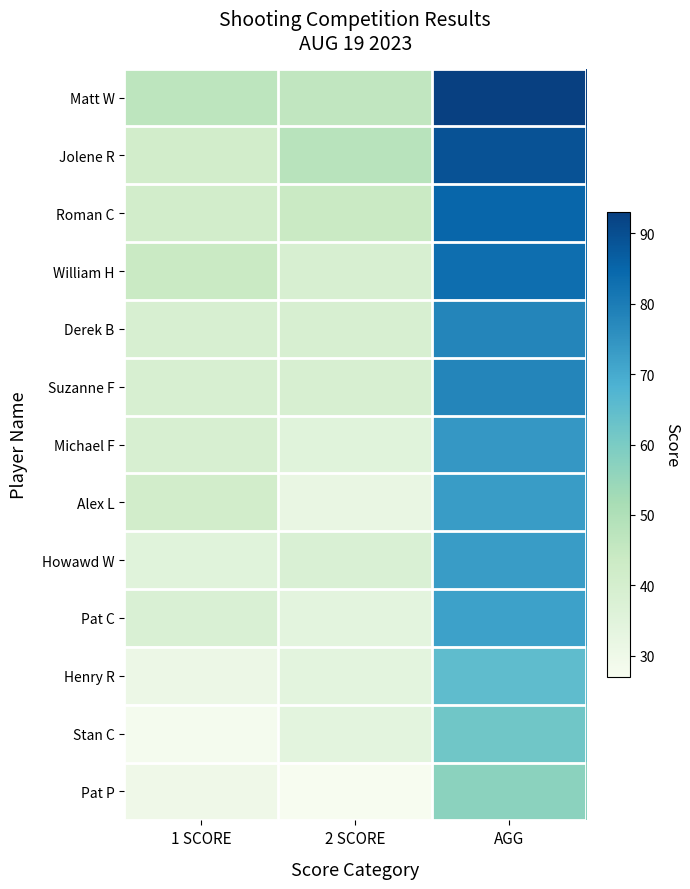

What is the greatest value displayed?

93